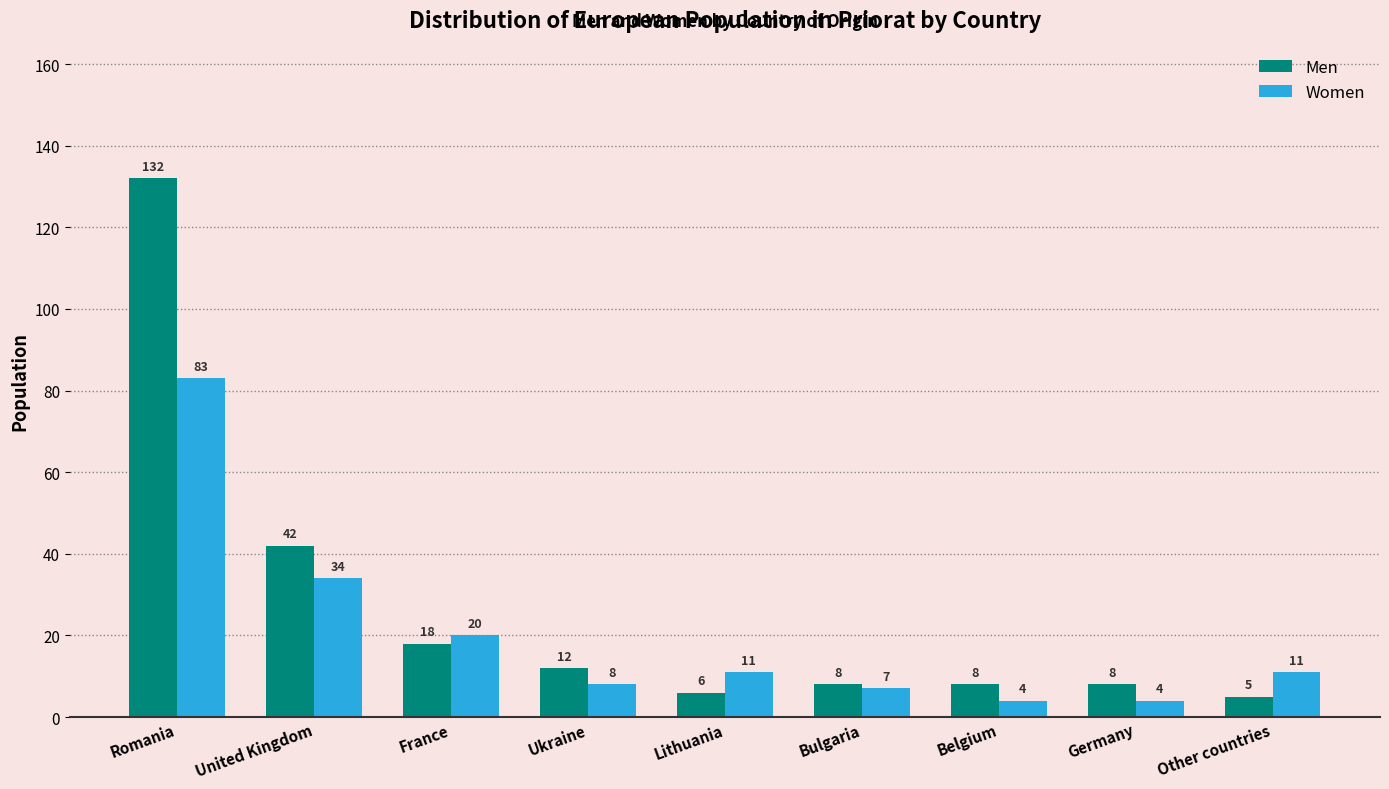

How many data points in Men are less than 8?

2